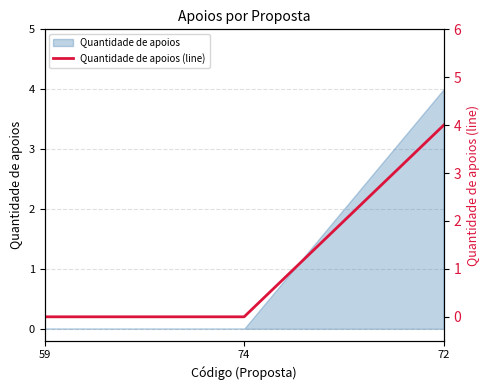

Where is the data nearest to the value 2?

59